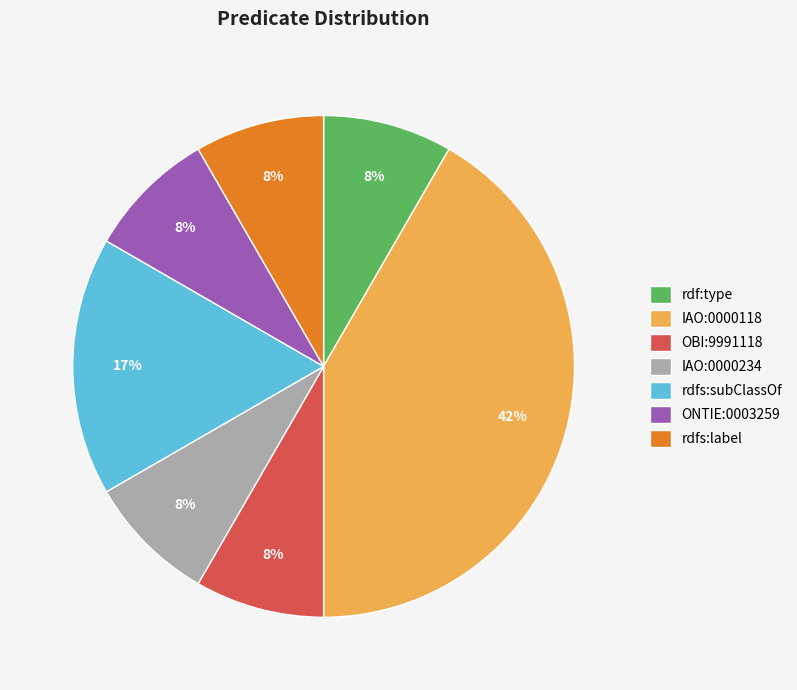

To the nearest percent, what portion does rdfs:subClassOf represent?

17%